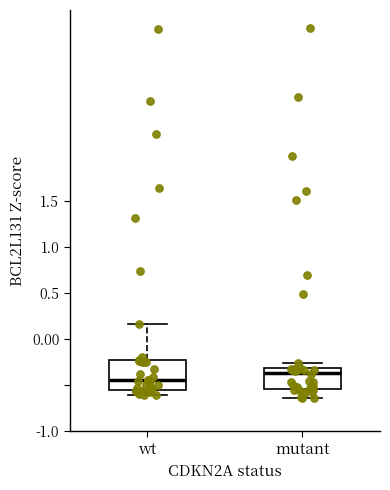

Which box has the highest median line?

mutant